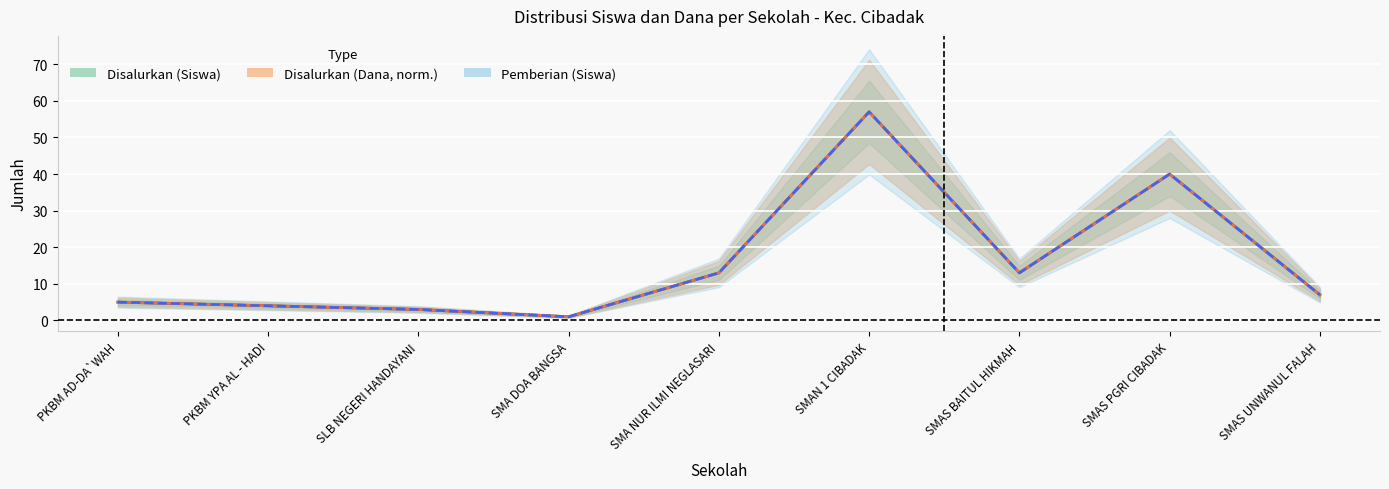

At which category does Pemberian (Siswa) reach its first local peak?

SMAN 1 CIBADAK